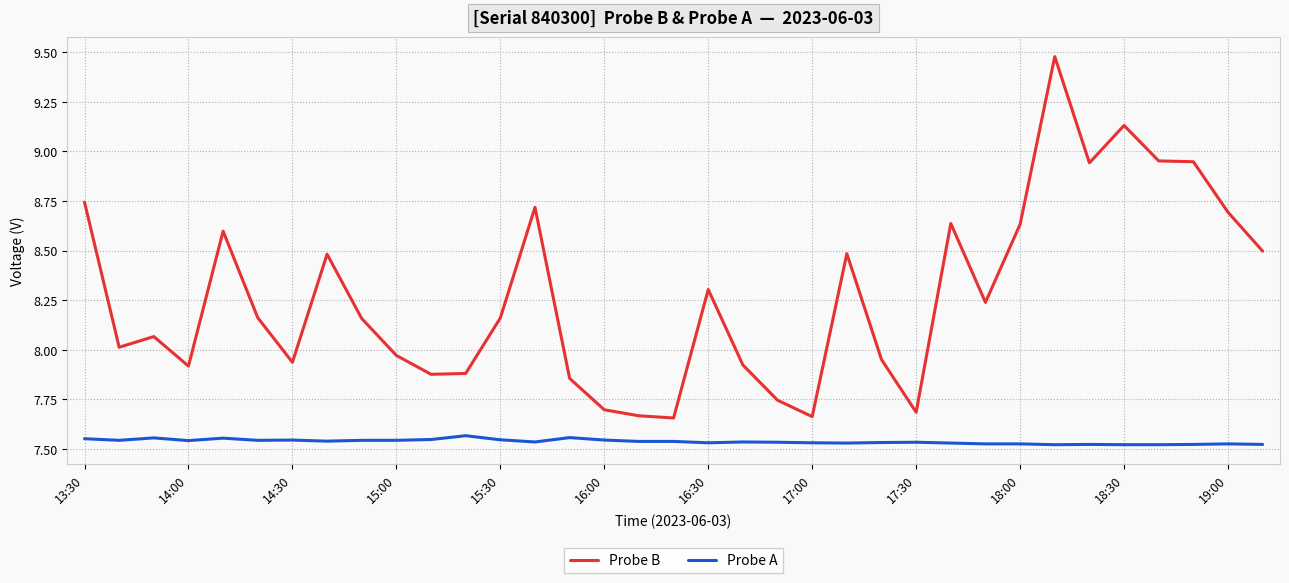

Which series has the widest spread of values?

Probe B